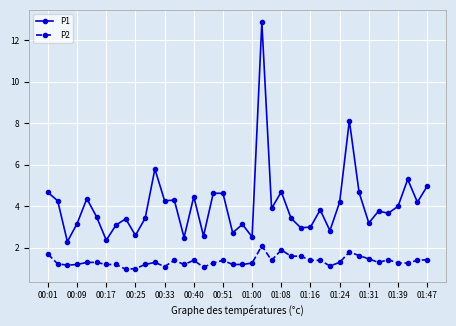

What is the value of the P1 point at the 10th from the left?

2.6